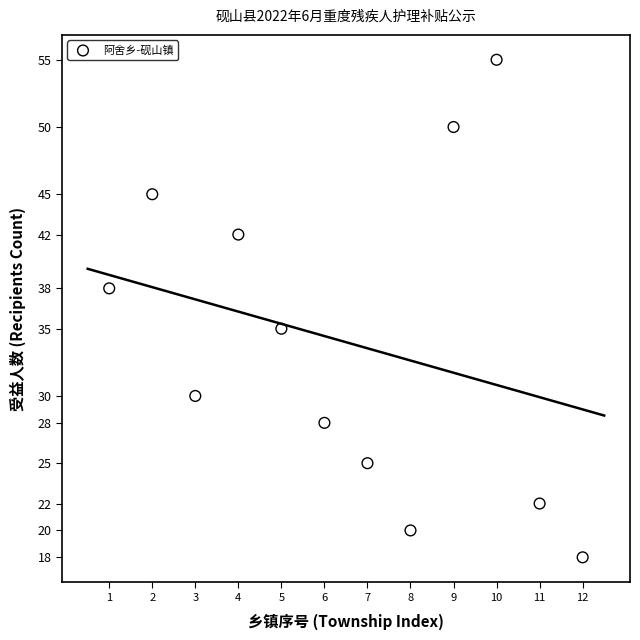

What Y value in the scatter plot is closest to 36?

35